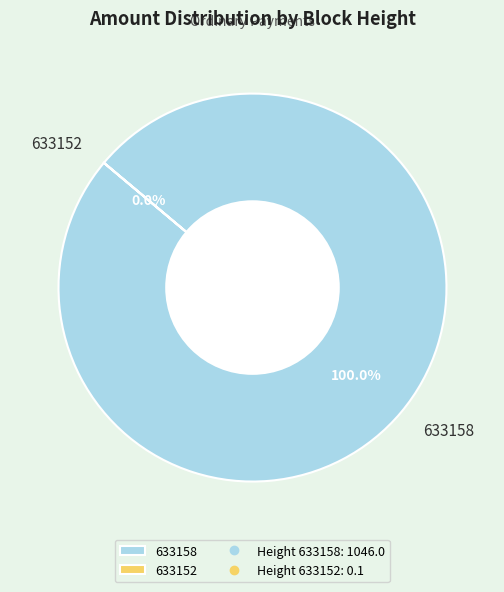

Count the number of slices in the pie.

2